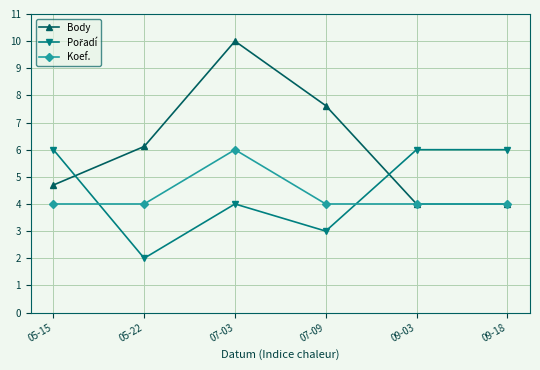

Which series has the largest total across all categories?

Body